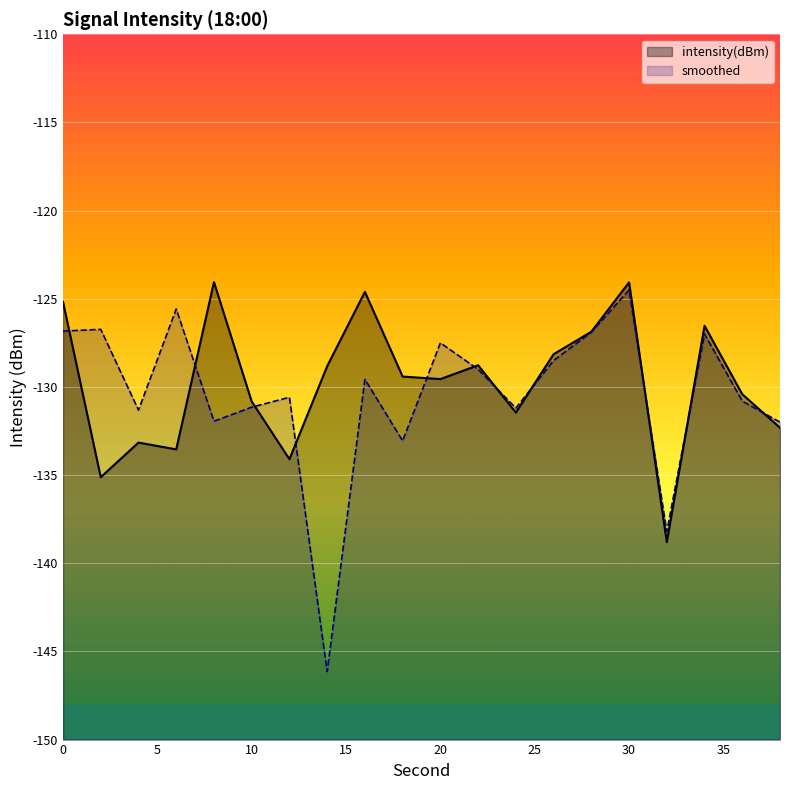

True or false: intensity(dBm) has a value of -126.9 at 28.

True